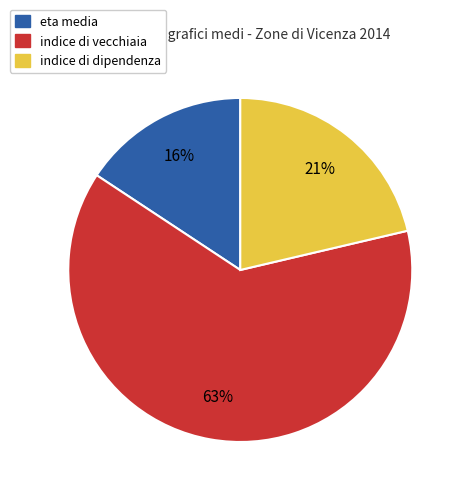

How many segments does this pie chart have?

3